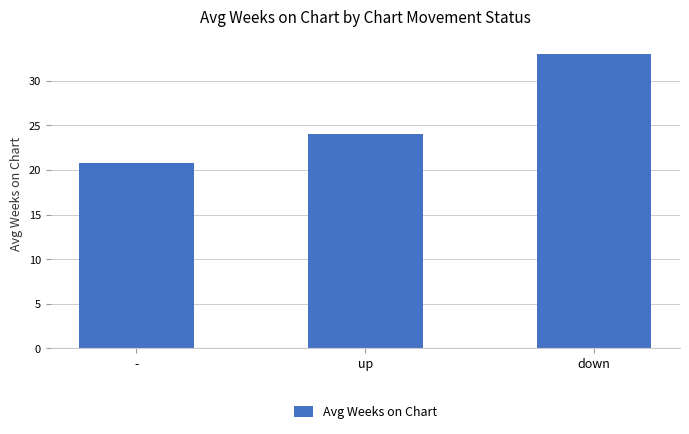

How many bars are there in total?

3